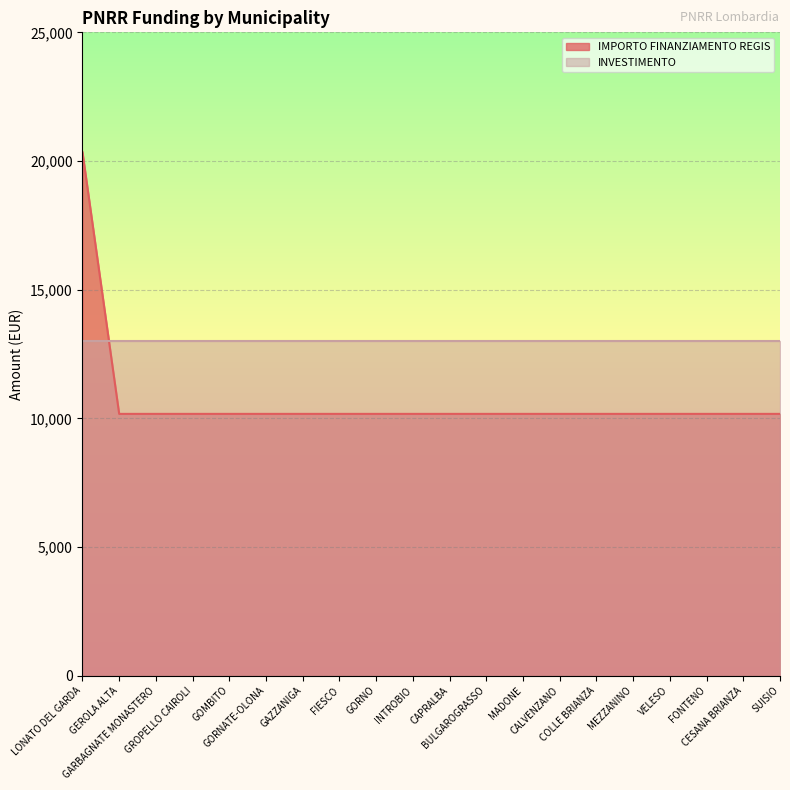

Rank the categories by value from lowest to highest.

GEROLA ALTA, GARBAGNATE MONASTERO, GROPELLO CAIROLI, GOMBITO, GORNATE-OLONA, GAZZANIGA, FIESCO, GORNO, INTROBIO, CAPRALBA, BULGAROGRASSO, MADONE, CALVENZANO, COLLE BRIANZA, MEZZANINO, VELESO, FONTENO, CESANA BRIANZA, SUISIO, LONATO DEL GARDA